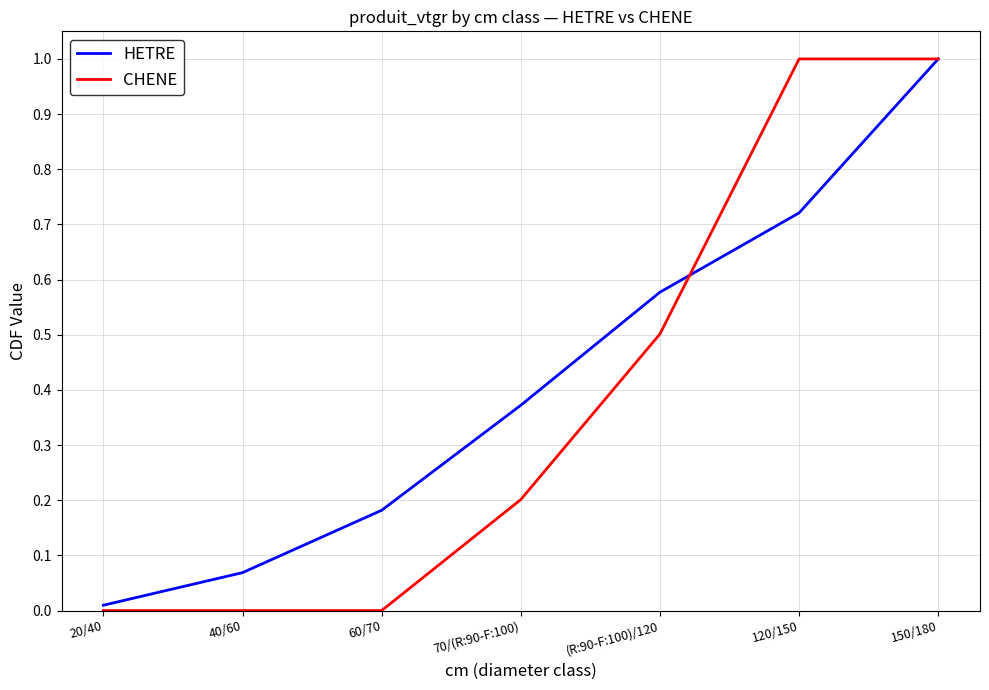

Rank the series at 120/150 from highest to lowest value.

CHENE, HETRE